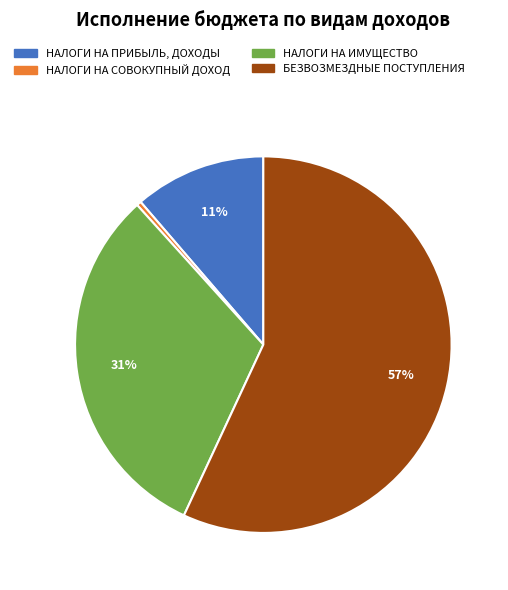

Does НАЛОГИ НА СОВОКУПНЫЙ ДОХОД account for over 50% of the chart?

No